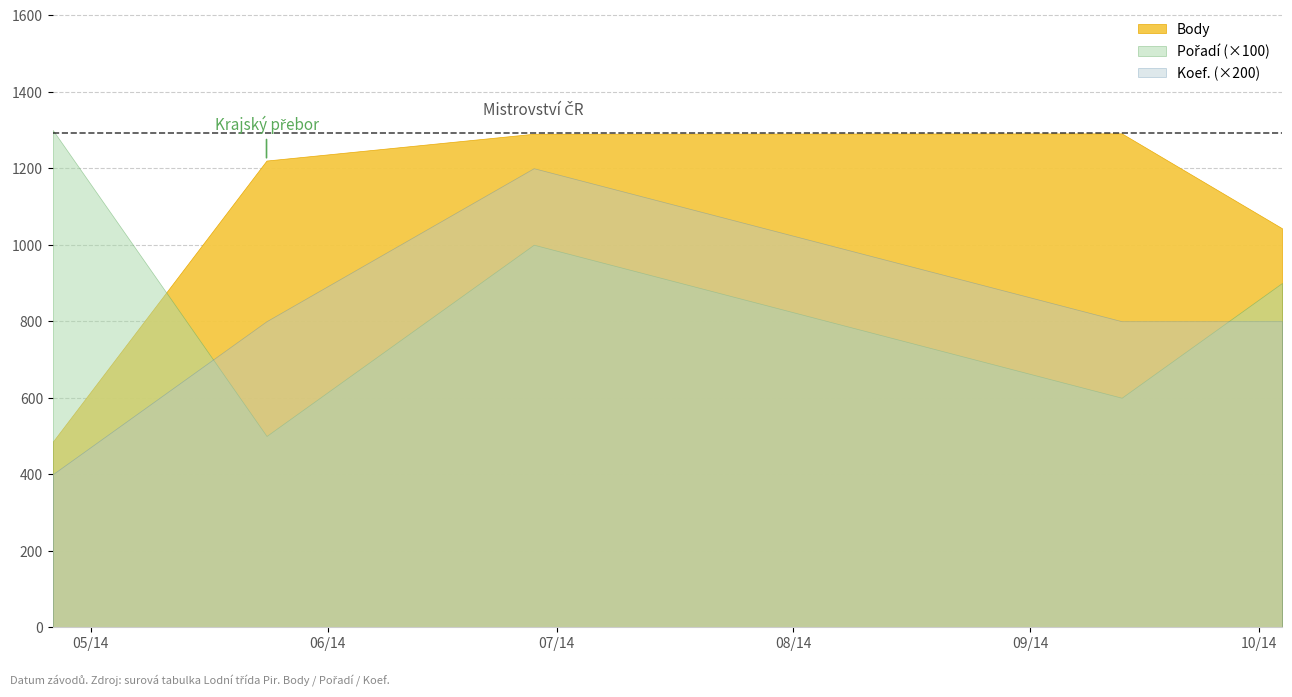

At which category does the chart reach its peak across all series?

2014-09-13